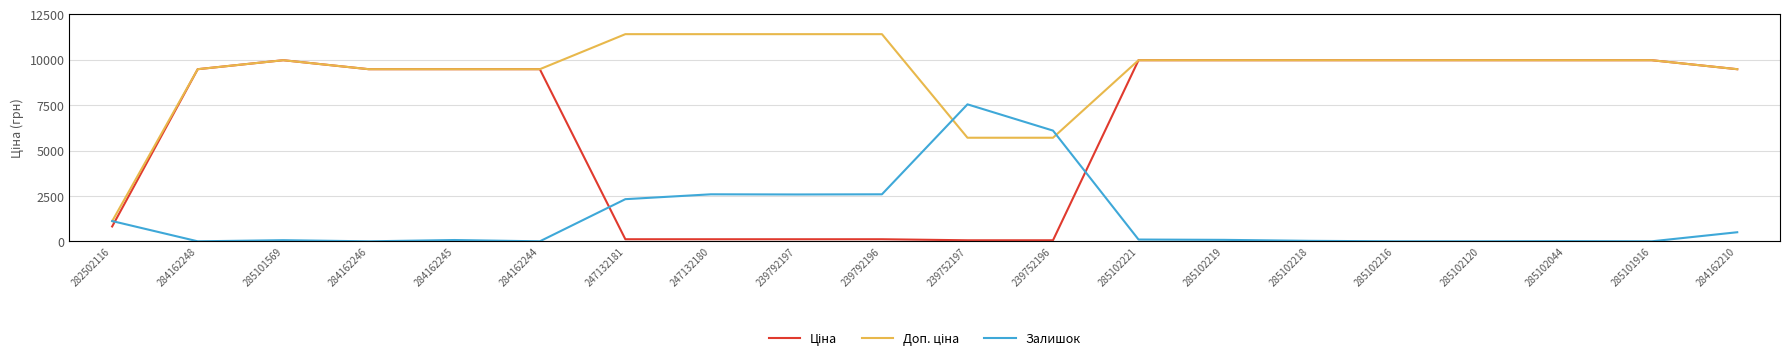

Reading left to right, what are all the values shown in this chart?

Ціна: 282502116=818.5	284162248=9480.1	285101569=9975.0	284162246=9480.1	284162245=9480.1	284162244=9480.1	247132181=114.1	247132180=114.1	239792197=114.1	239792196=114.1	239752197=57.0	239752196=57.0	285102221=9975.0	285102219=9975.0	285102218=9975.0	285102216=9975.0	285102120=9975.0	285102044=9975.0	285101916=9975.0	284162210=9480.1
Доп. ціна: 282502116=1109.2	284162248=9480.1	285101569=9975.0	284162246=9480.1	284162245=9480.1	284162244=9480.1	247132181=11410.0	247132180=11410.0	239792197=11410.0	239792196=11410.0	239752197=5705.0	239752196=5705.0	285102221=9975.0	285102219=9975.0	285102218=9975.0	285102216=9975.0	285102120=9975.0	285102044=9975.0	285101916=9975.0	284162210=9480.1
Залишок: 282502116=125.0	284162248=0.0	285101569=7.0	284162246=0.0	284162245=8.0	284162244=0.0	247132181=260.0	247132180=290.0	239792197=289.0	239792196=290.0	239752197=845.0	239752196=683.0	285102221=11.0	285102219=9.0	285102218=3.0	285102216=0.0	285102120=0.0	285102044=1.0	285101916=0.0	284162210=56.0